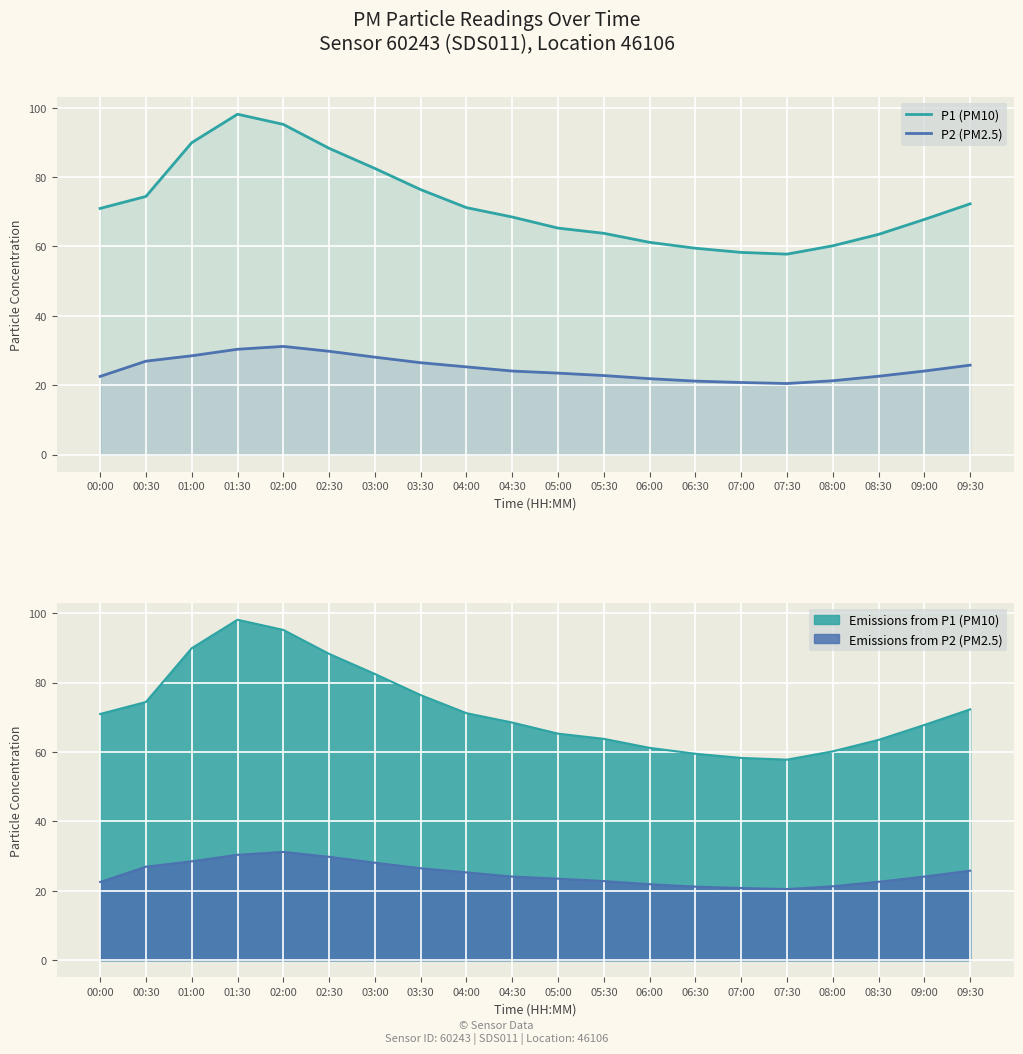

What position from the left is 09:00?

19